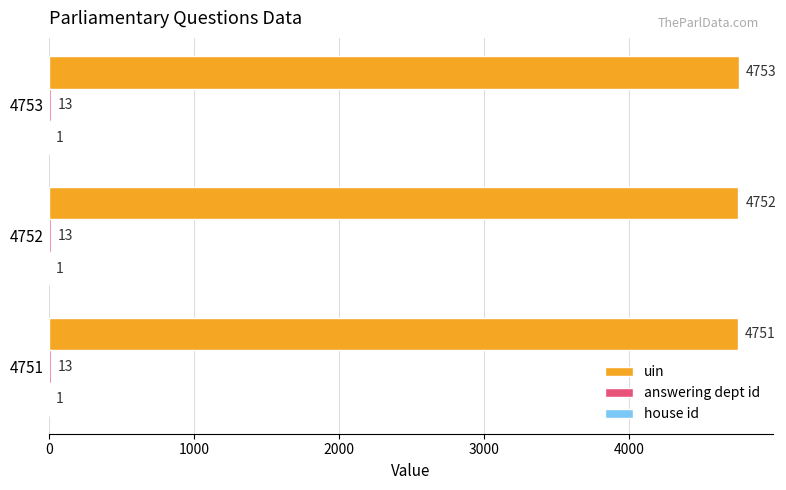

Which series has the widest spread of values?

uin